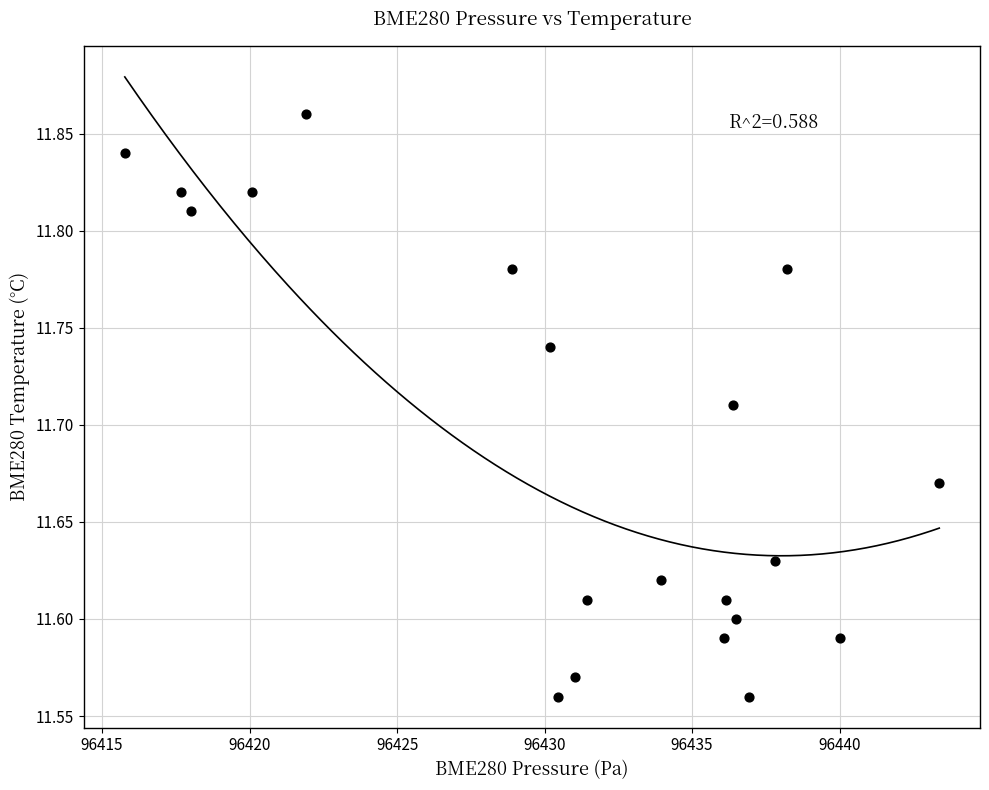

What is the range of X values (max minus min)?

27.6